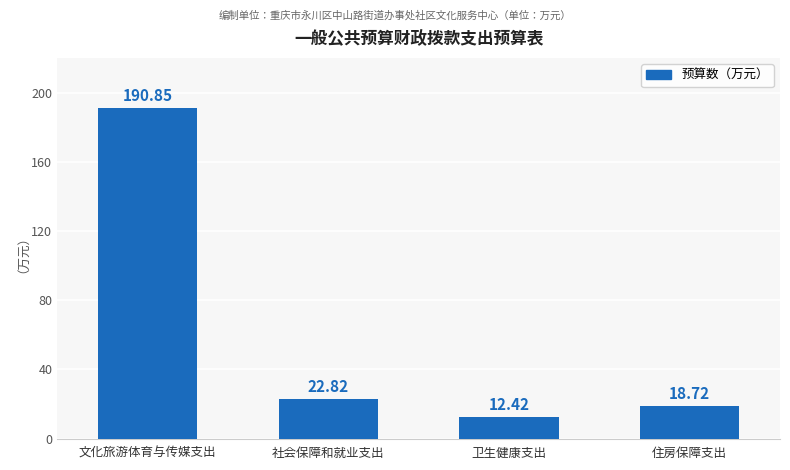

What is the change in value from 卫生健康支出 to 住房保障支出?

+6.3